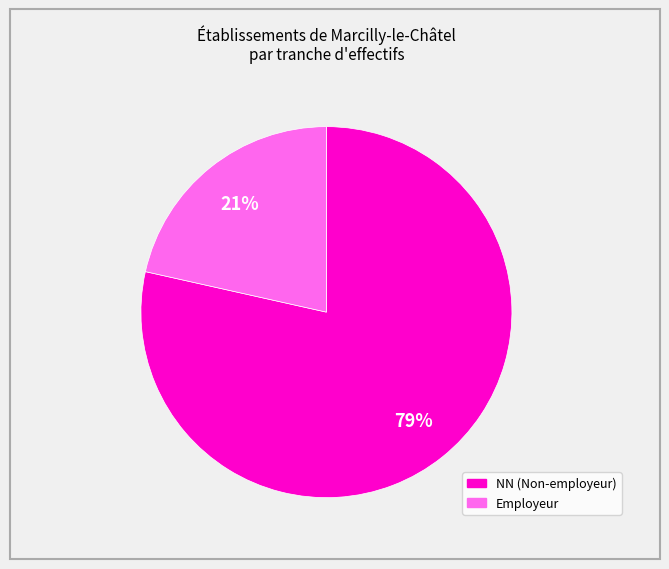

To the nearest percent, what is the average slice percentage?

50%